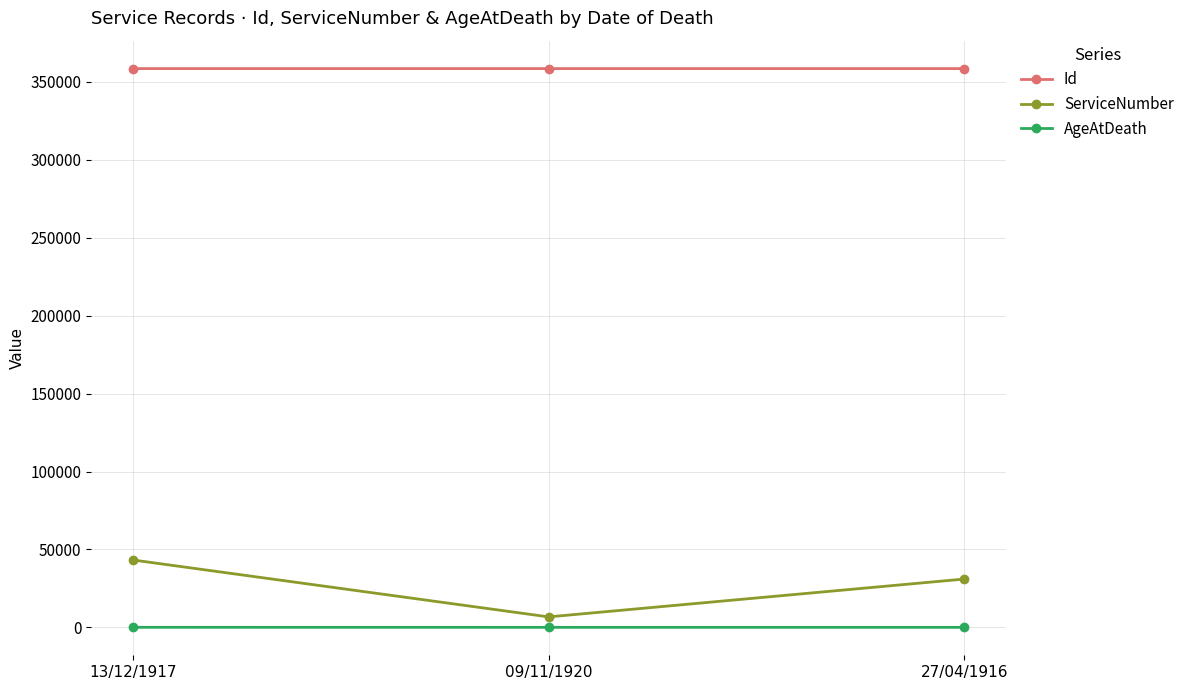

What are all the series names shown in the legend?

Id, ServiceNumber, AgeAtDeath